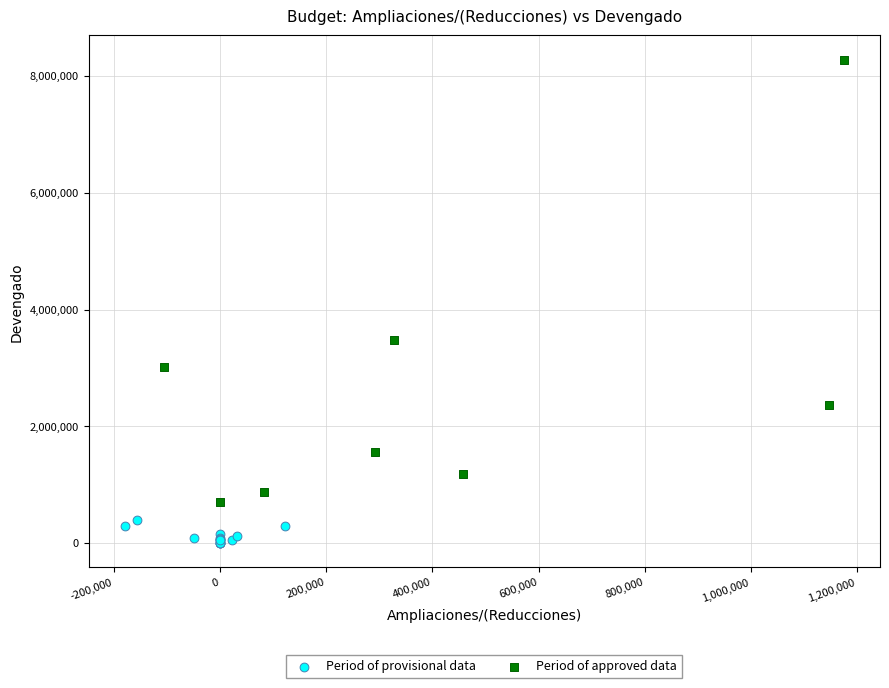

Which series contains the highest Y value?

Period of approved data